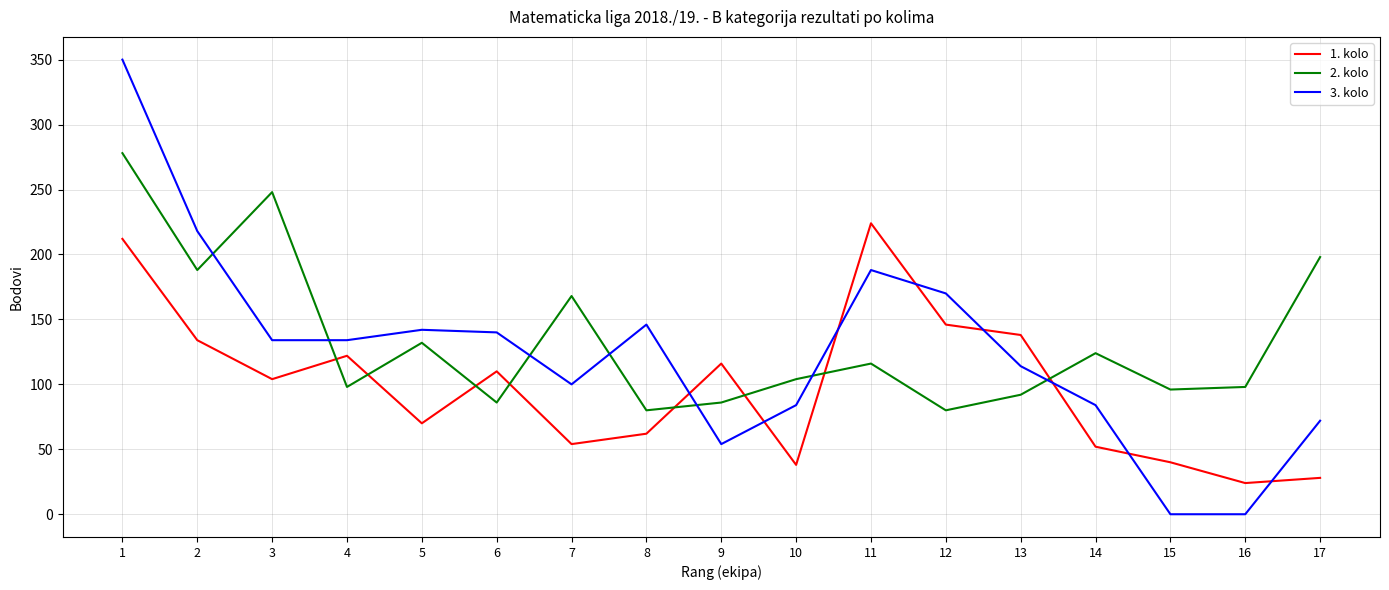

Where do 3. kolo and 1. kolo first cross each other?

8 and 9